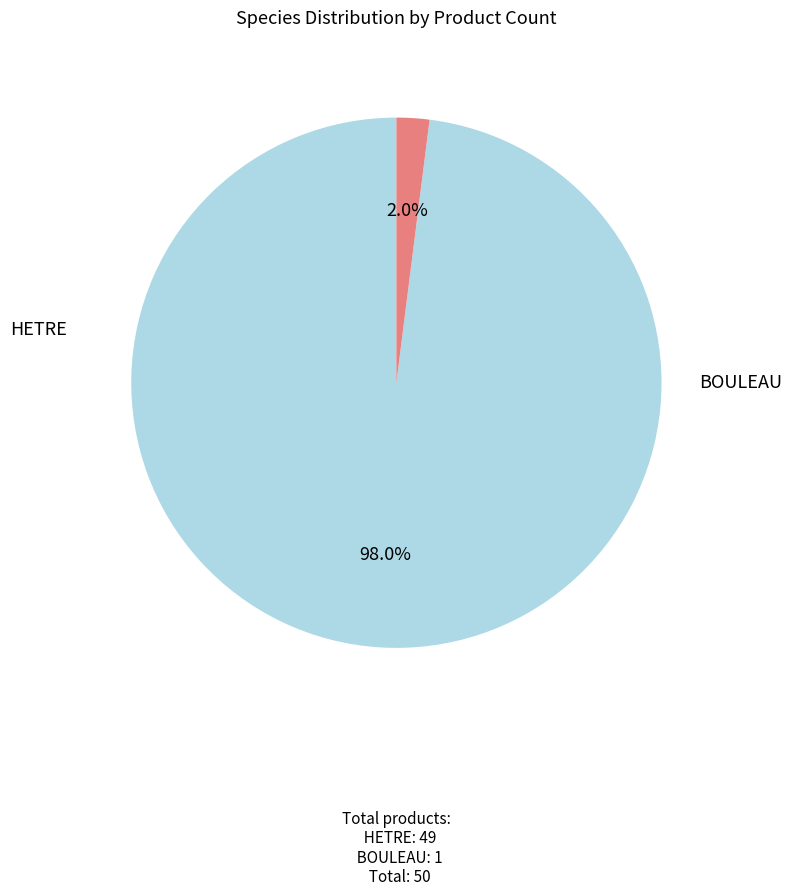

What is the largest slice in the pie chart?

HETRE